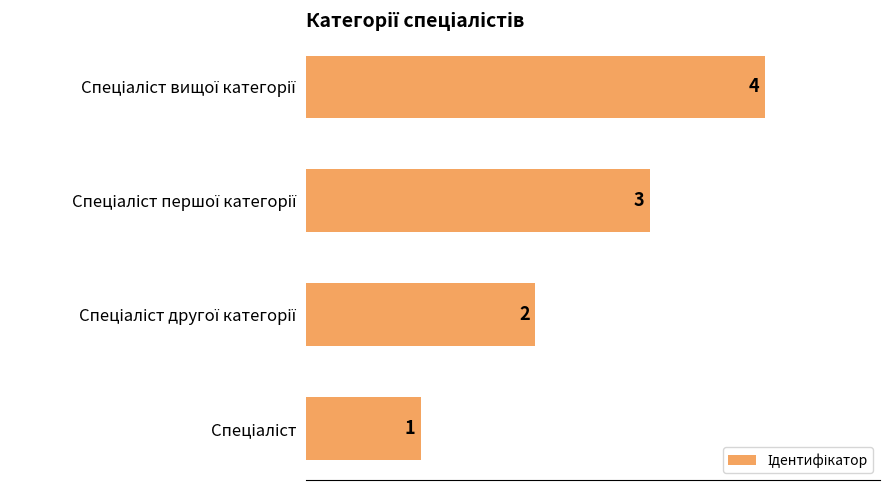

Are the bars horizontal?

Yes